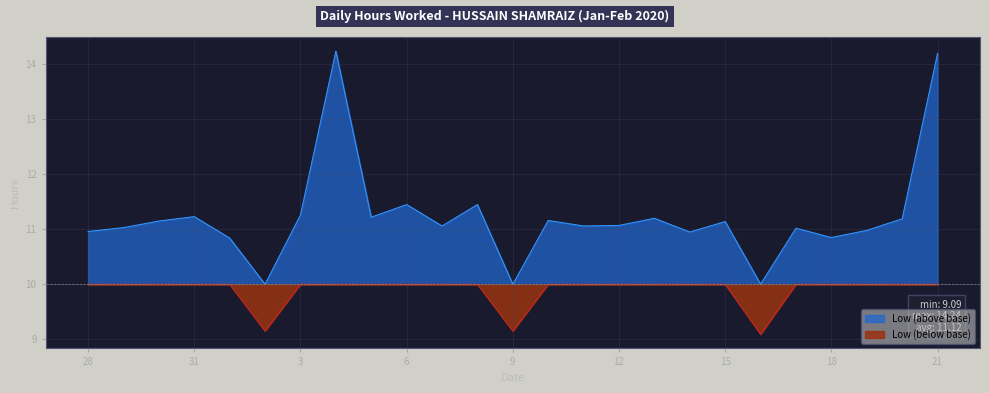

What is the change in value from 14 to 16?

-1.9